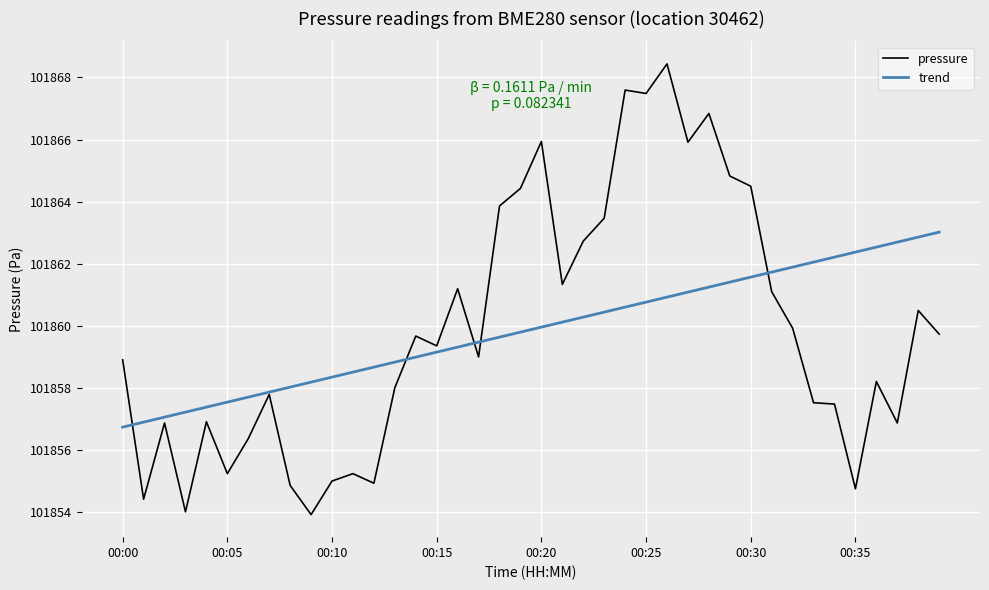

True or false: trend has more than 2 points higher than both neighbors.

False